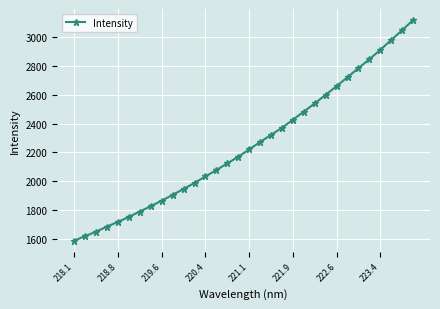

What is the greatest value displayed?

3120.3